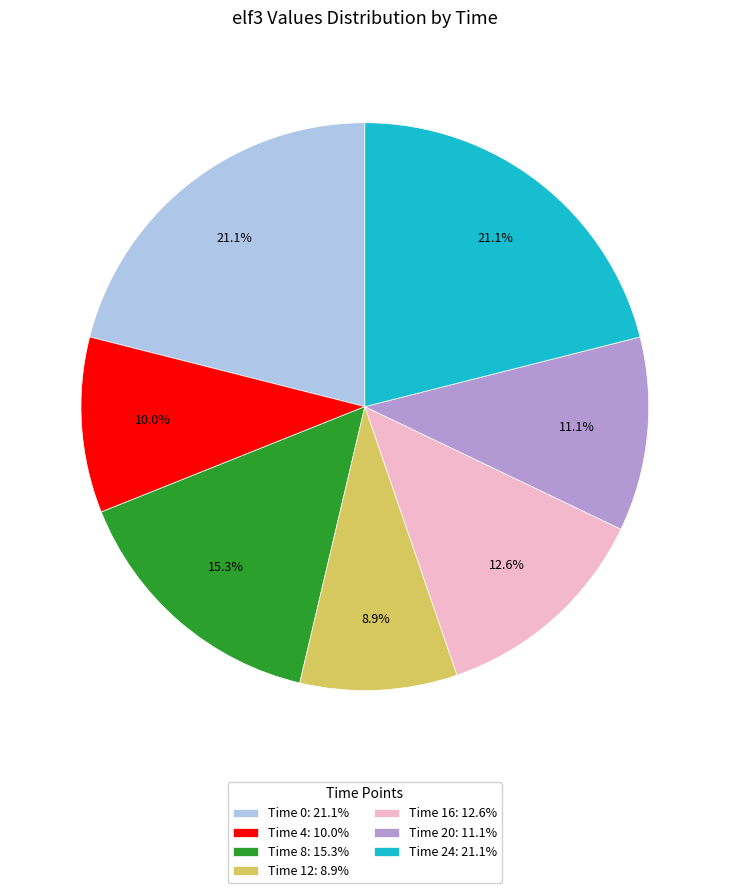

What is the total percentage of Time 12: 8.9% and Time 20: 11.1%?

20.0%